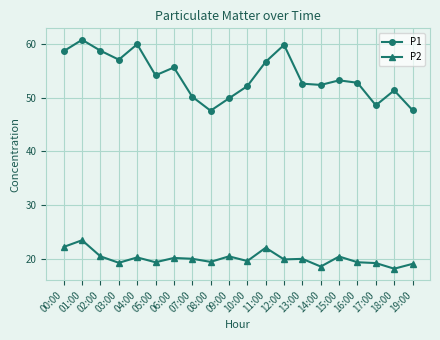

Rank the series by their average value, from highest to lowest.

P1, P2